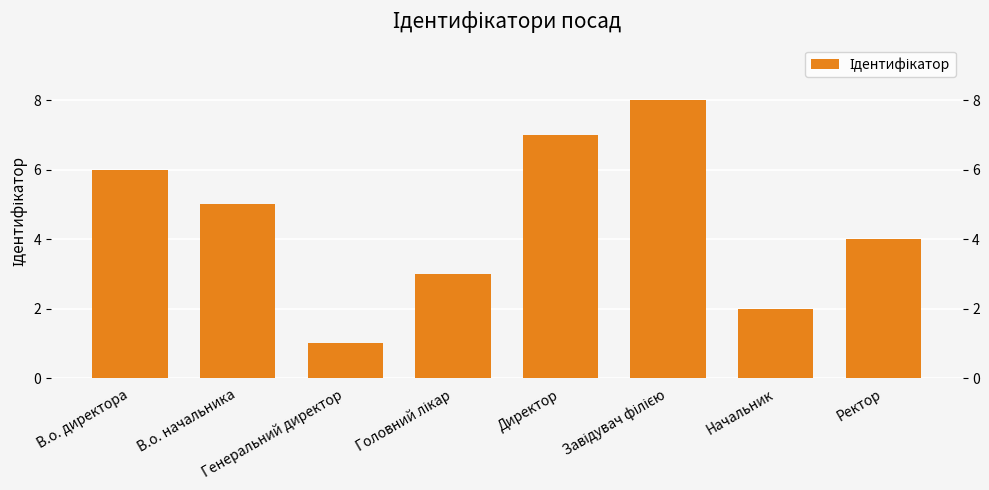

Reading left to right, transcribe all the data shown in this chart.

6	5	1	3	7	8	2	4